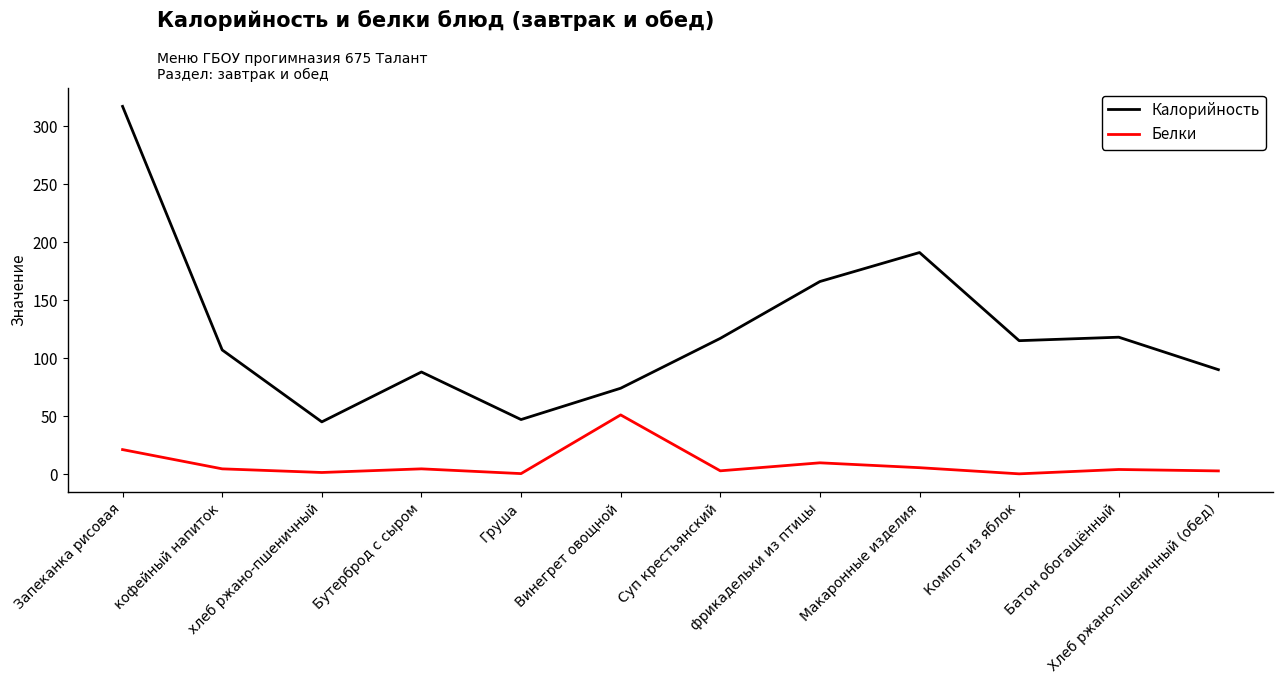

List the series in order of their overall mean, highest first.

Калорийность, Белки